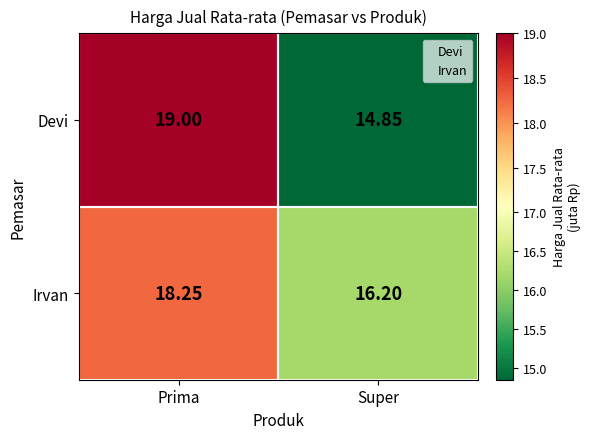

Rank the categories by Irvan value from lowest to highest.

Super, Prima